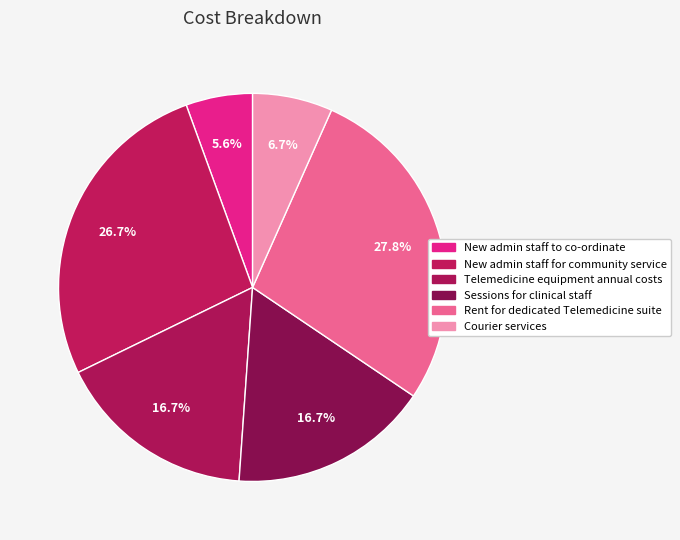

How many segments does this pie chart have?

6